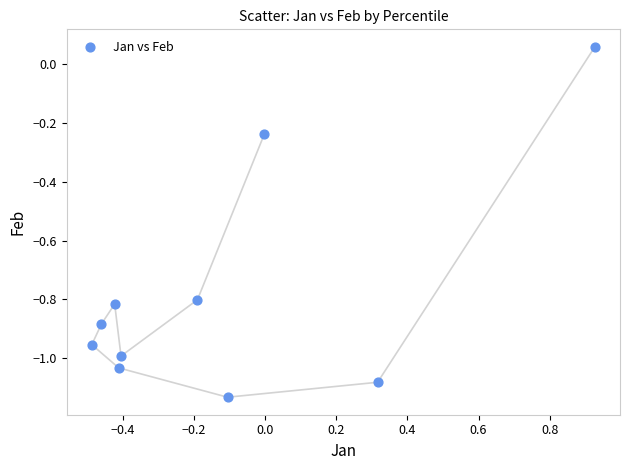

What is the range of X values (max minus min)?

1.4